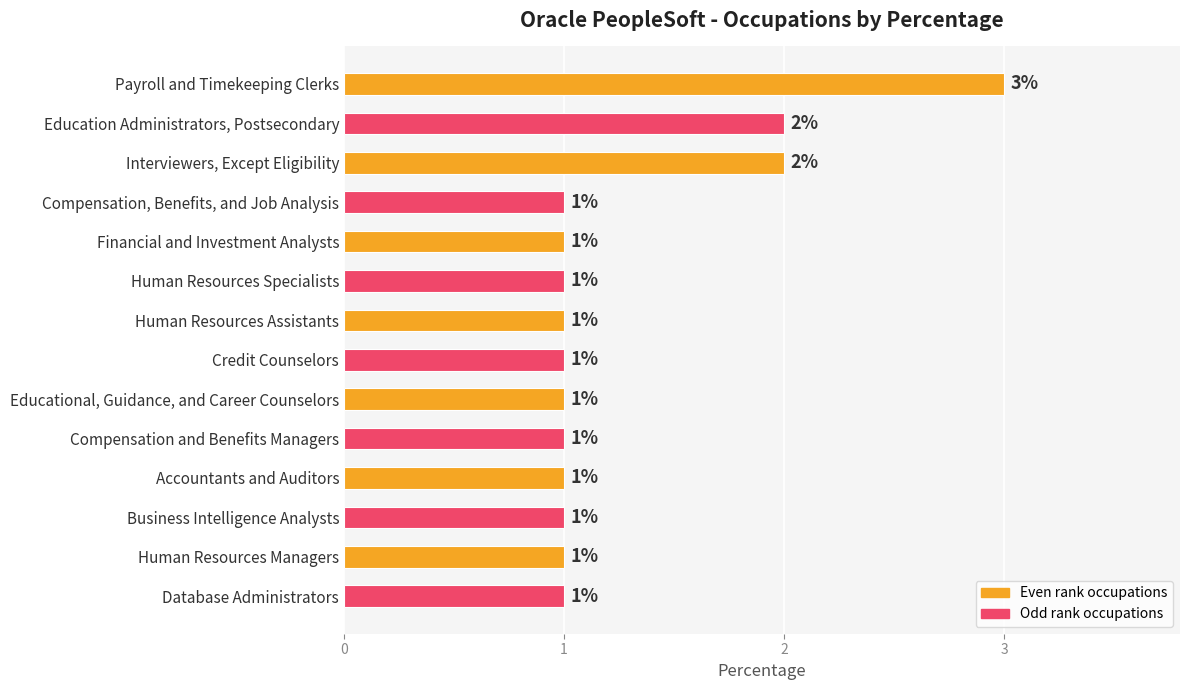

True or false: the data shows 1 at Human Resources Assistants.

True